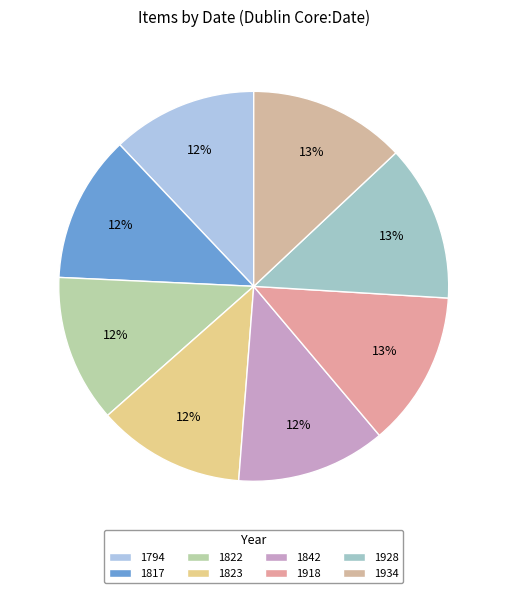

How many slices are in this pie chart?

8